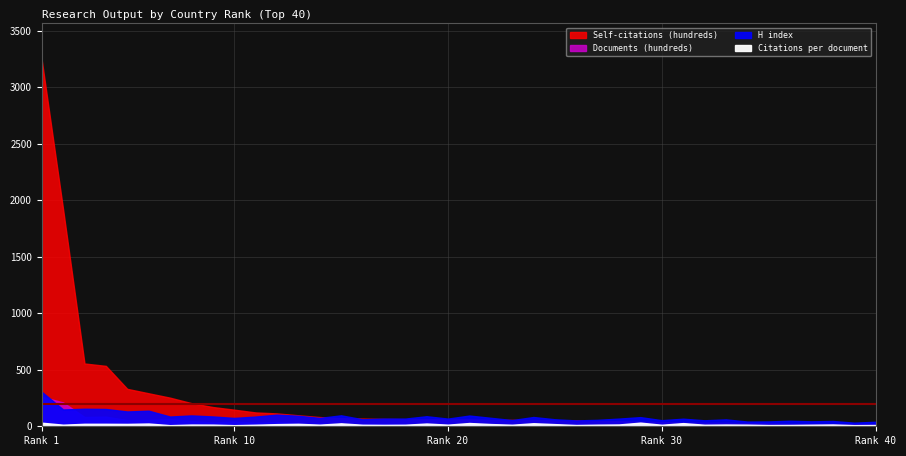

How many interior local peaks does the Citations per document series have?

12